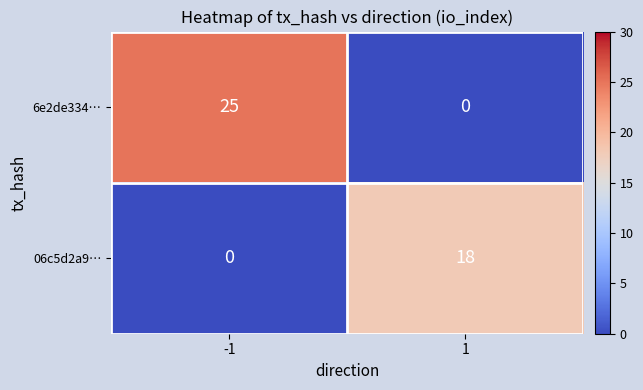

Rank the categories by 6e2de334… value from highest to lowest.

-1, 1